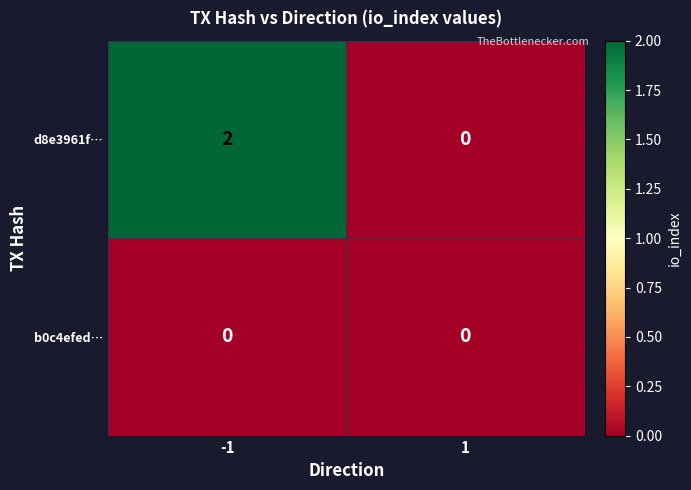

Which series has the largest total across all categories?

d8e3961f…